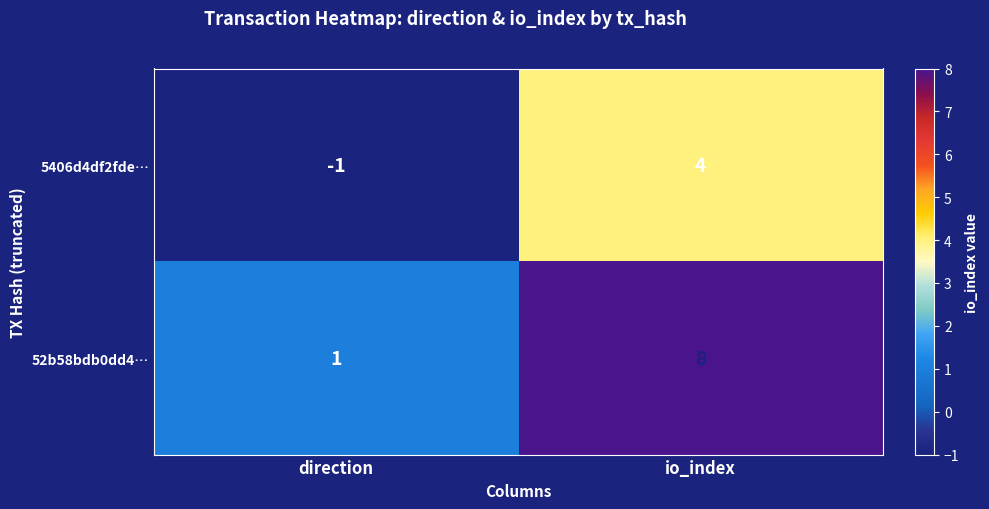

What is the total value across all series at io_index?

12